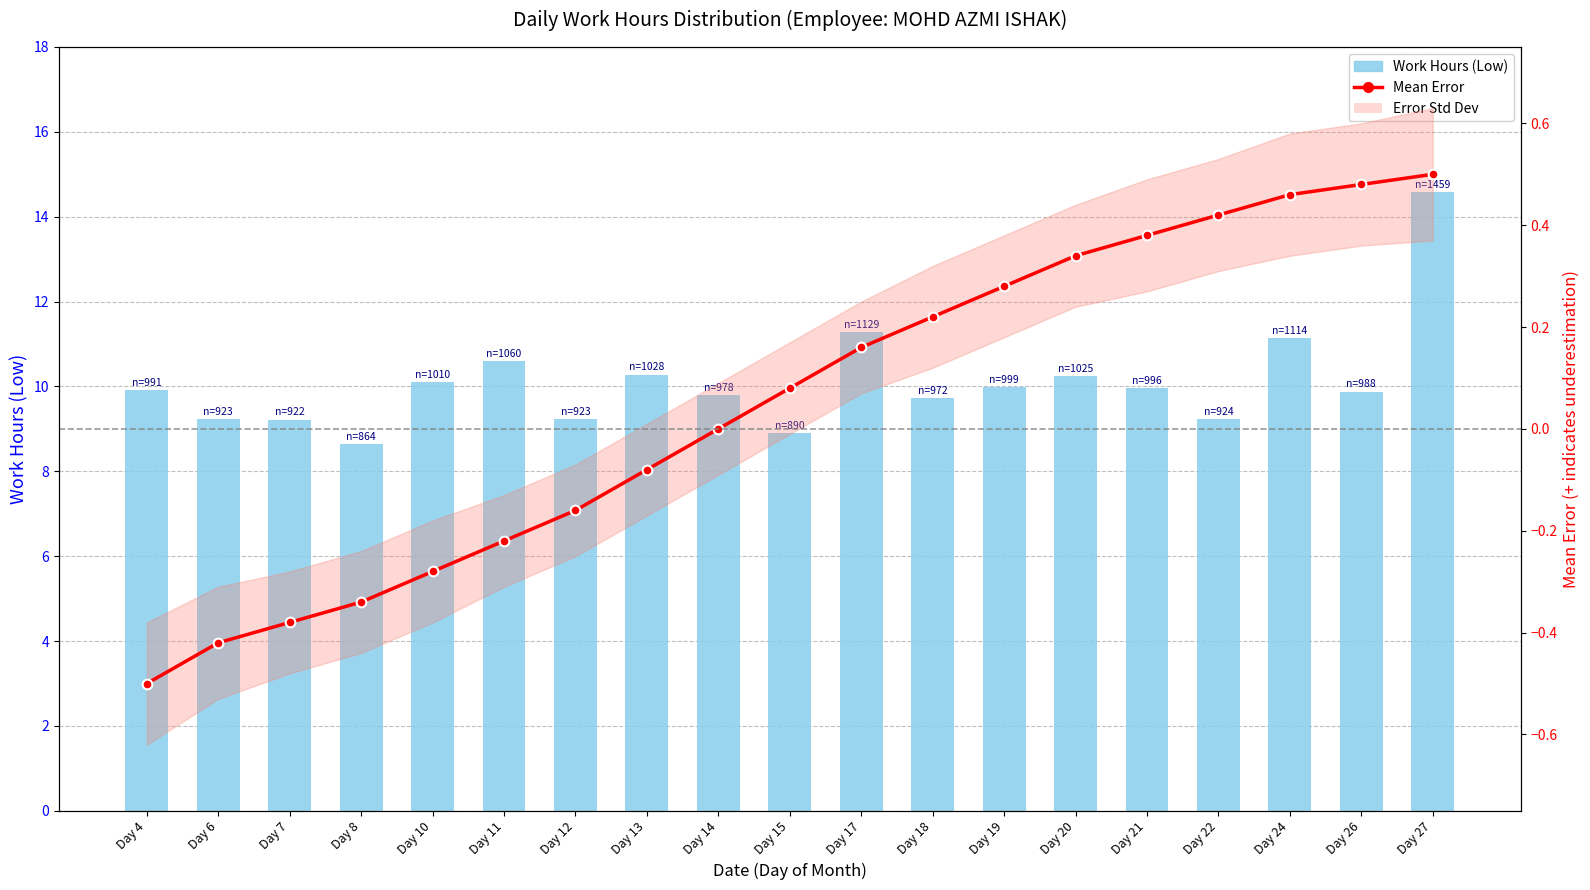

What is the value of the Work Hours (Low) bar at the 18th from the left?

9.9